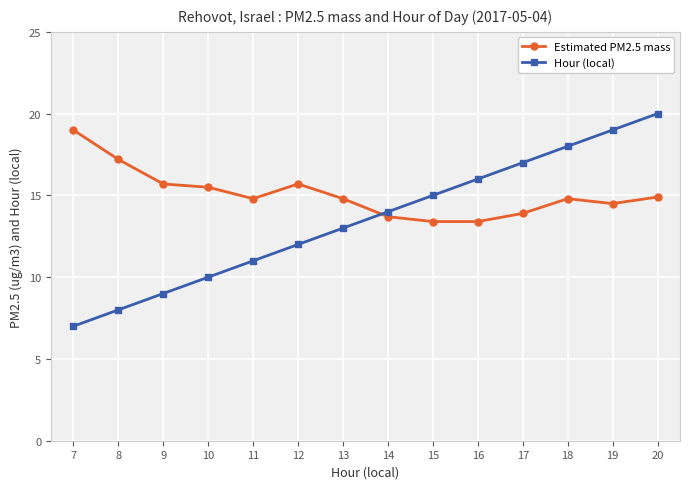

What is the difference between the Estimated PM2.5 mass values at 14 and 12?

2.0